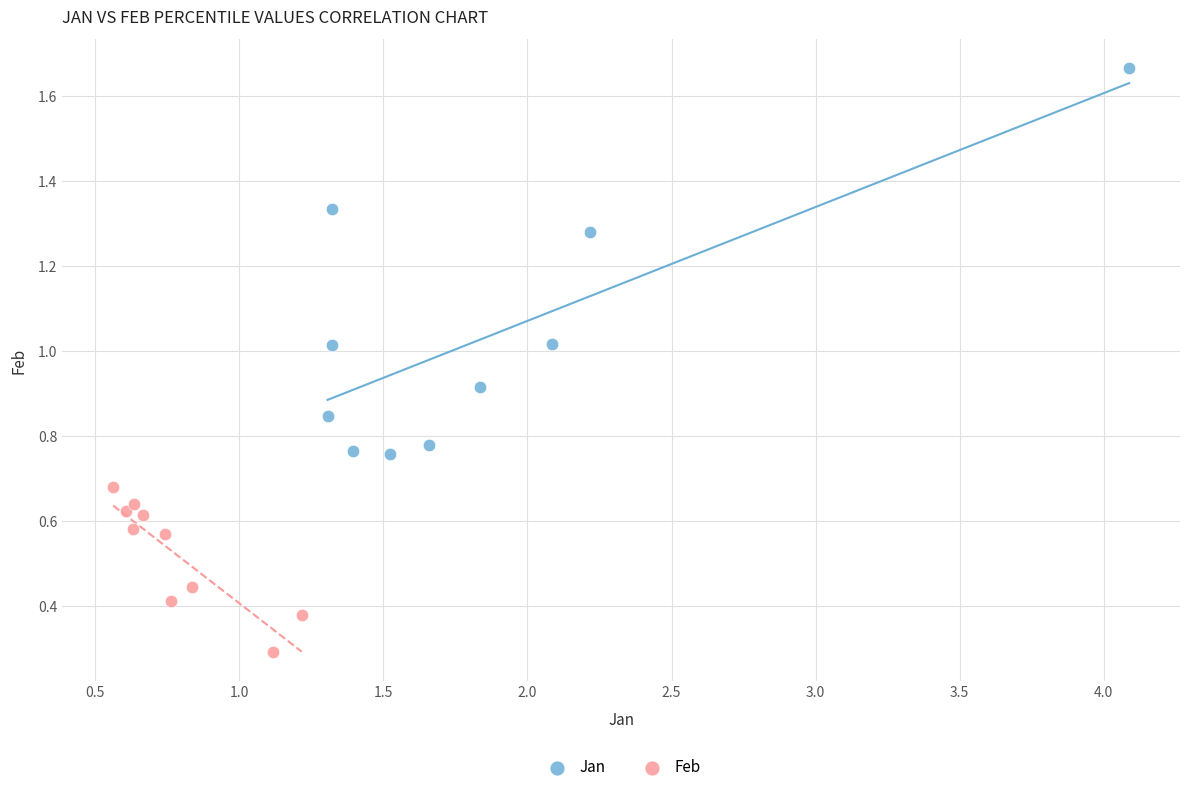

Which series reaches the minimum Y coordinate?

Feb